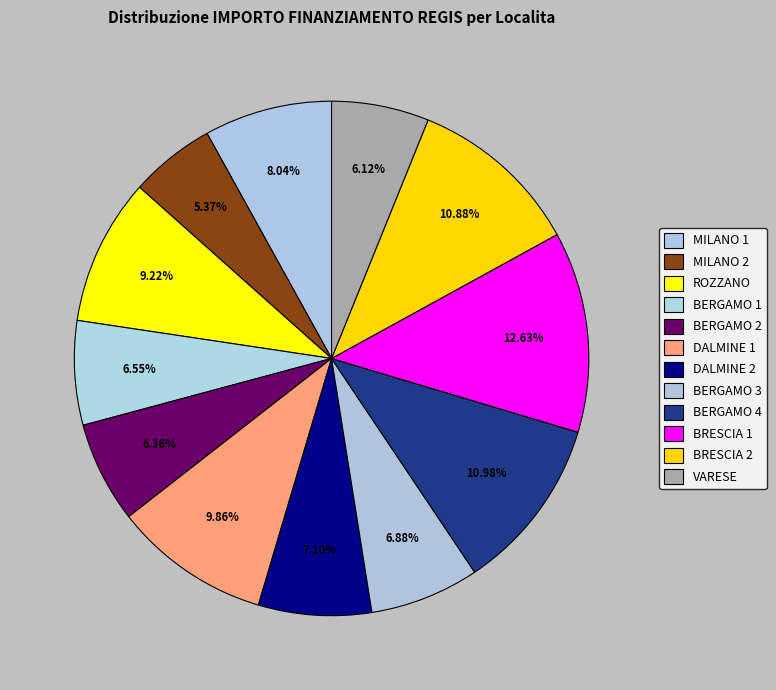

Does any single category account for the majority?

No